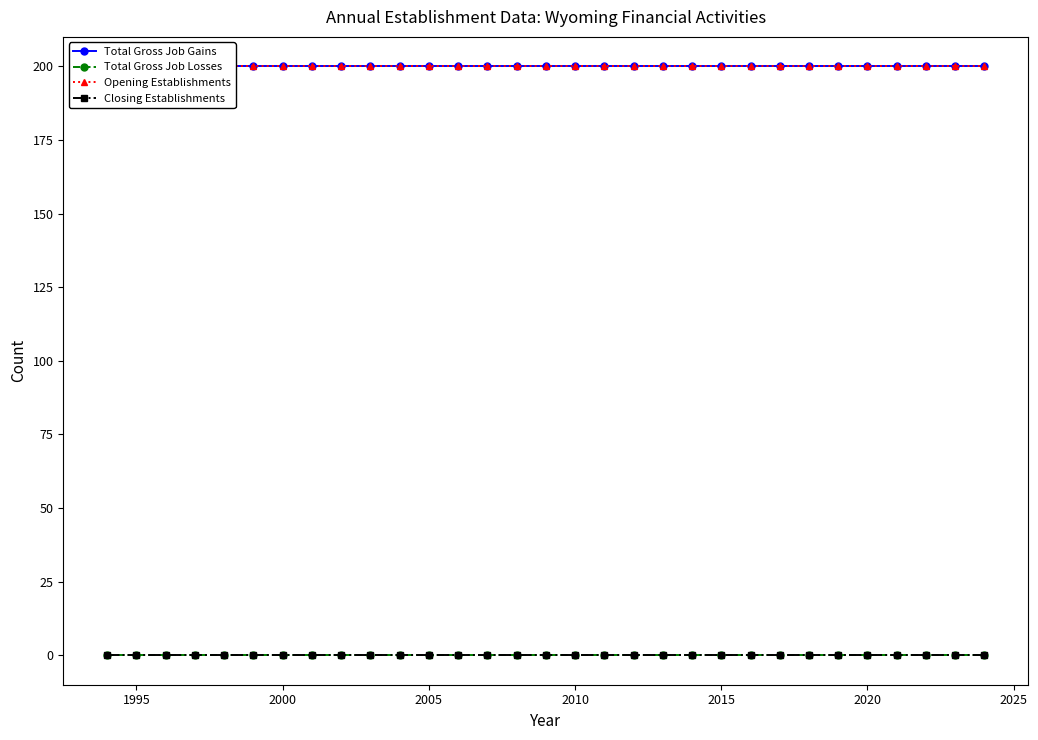

What are all the series names shown in the legend?

Total Gross Job Gains, Total Gross Job Losses, Opening Establishments, Closing Establishments